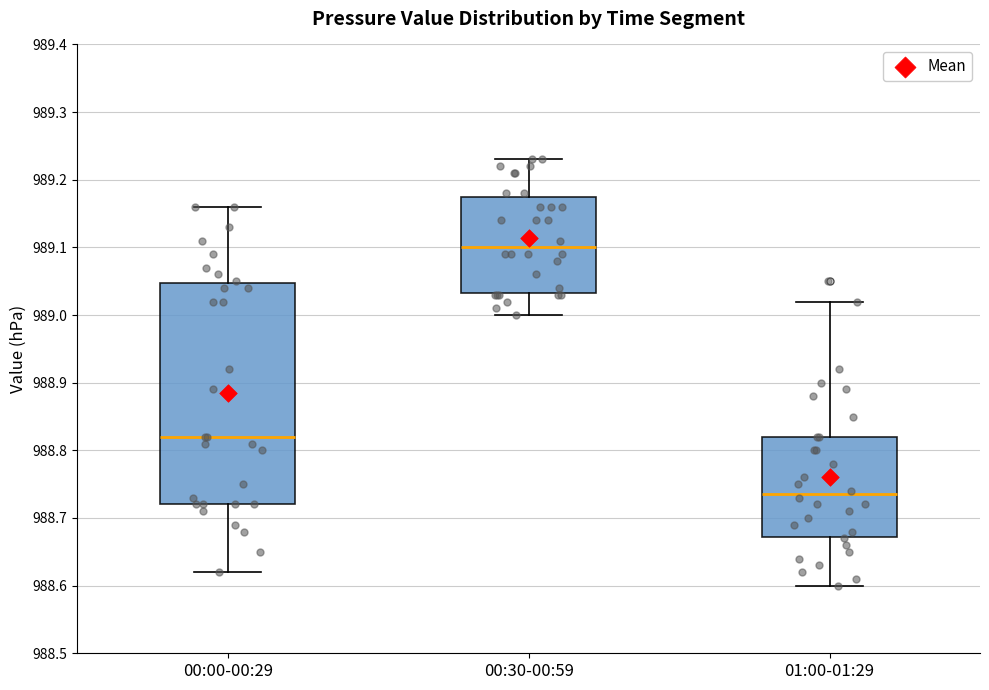

Which box has the highest median line?

00:30-00:59